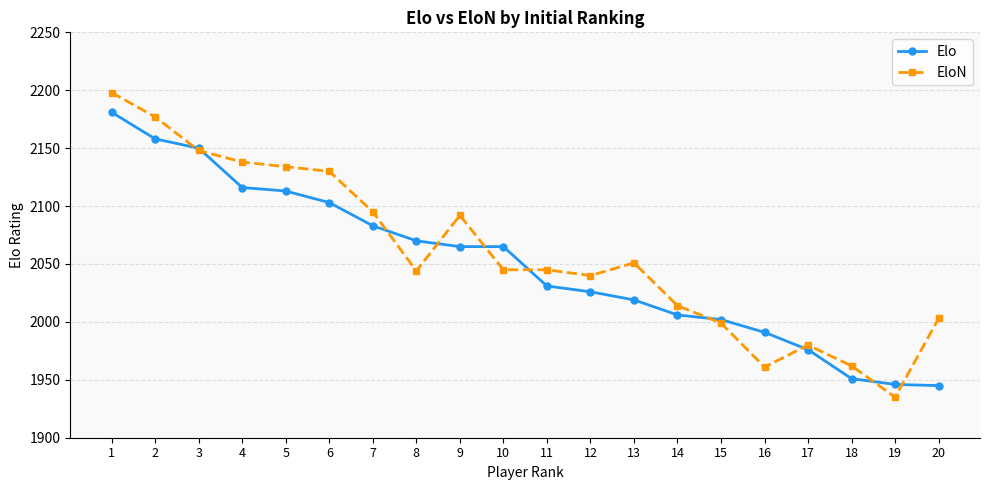

Rank the series by their average value, from lowest to highest.

Elo, EloN